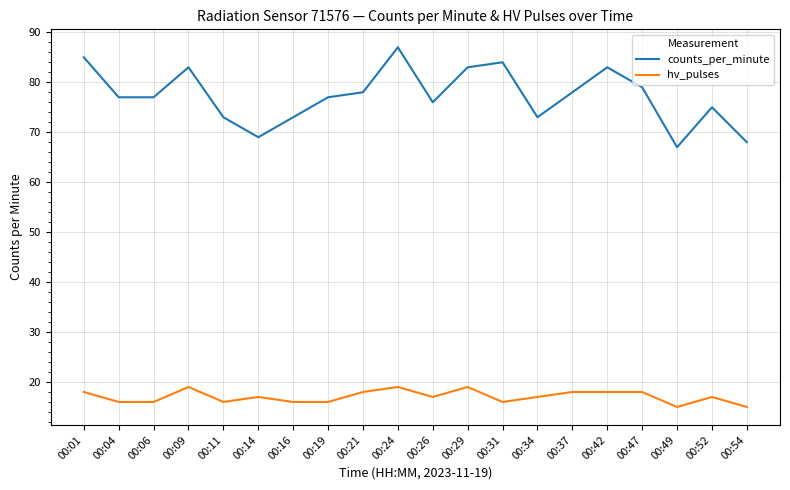

Which series has the largest range (max minus min)?

counts_per_minute